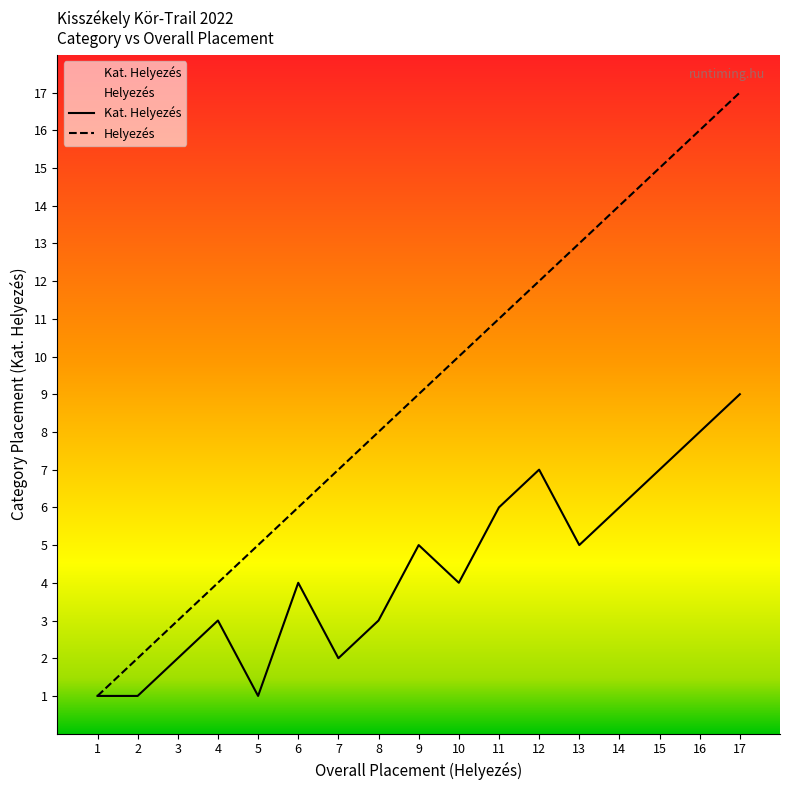

True or false: Kat. Helyezés has a value of 1 at 5.

True